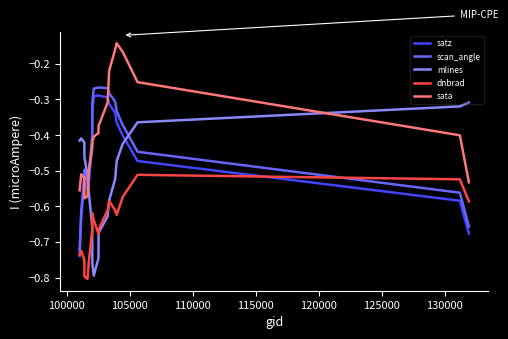

Which series has the largest total across all categories?

sata